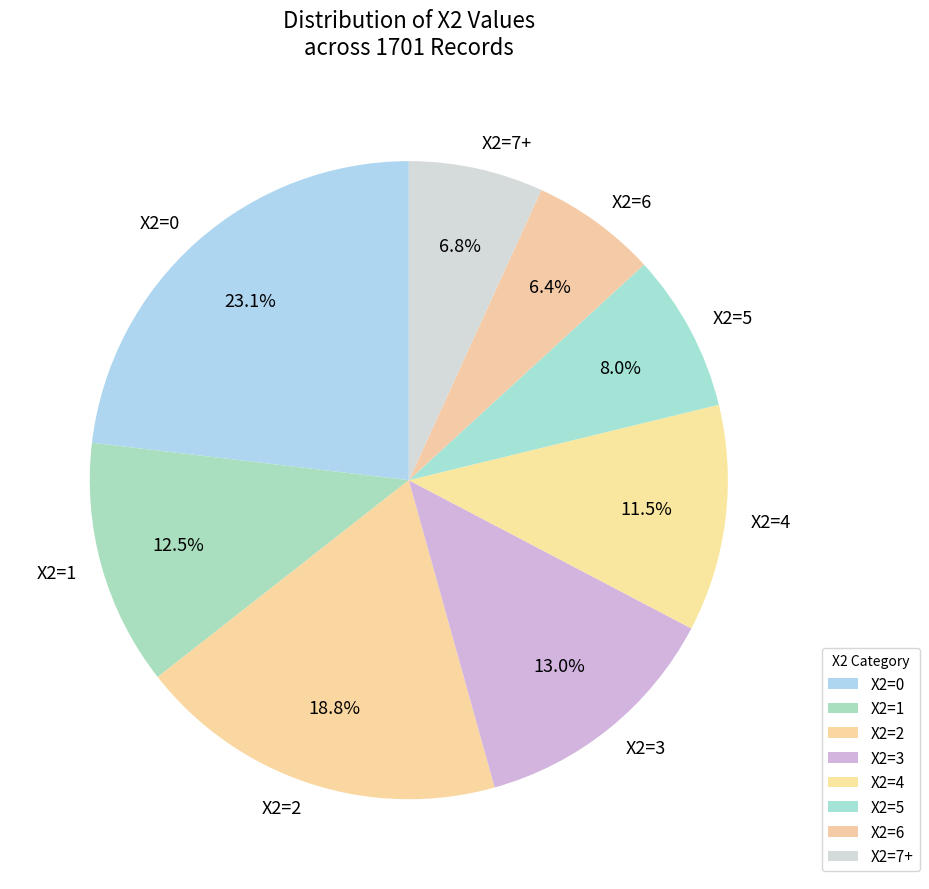

What portion of the pie excludes X2=6?

93.6%